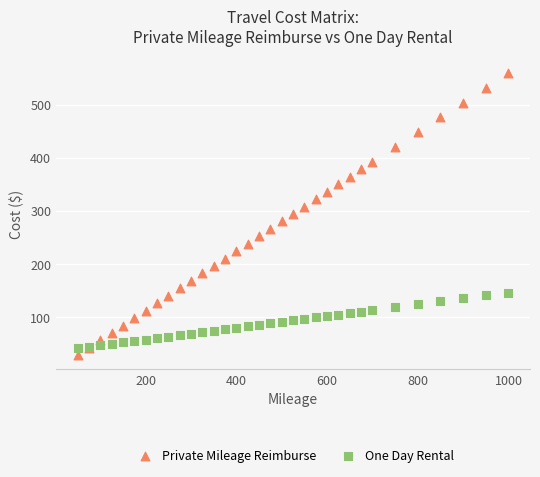

What are all the series names shown in the legend?

Private Mileage Reimburse, One Day Rental